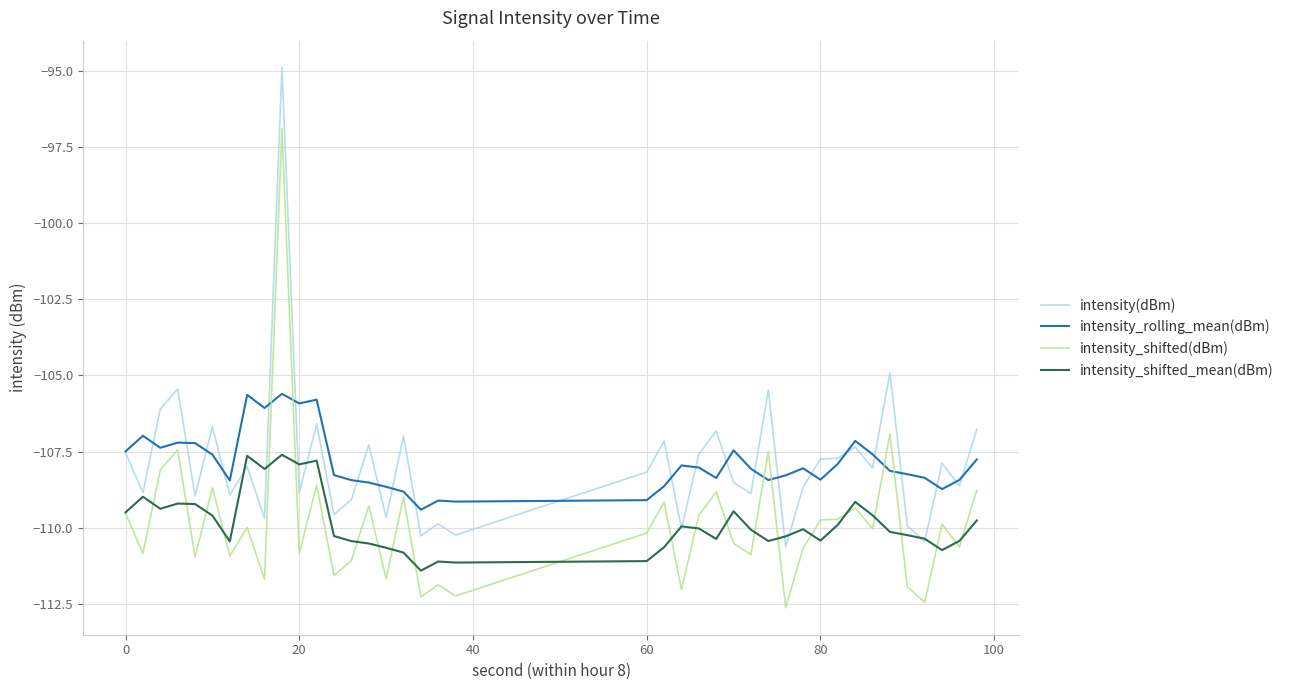

What are all the series names shown in the legend?

intensity(dBm), intensity_rolling_mean(dBm), intensity_shifted(dBm), intensity_shifted_mean(dBm)